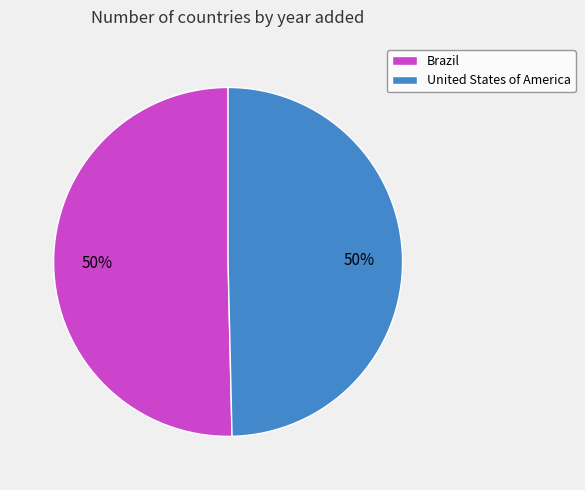

What is the ratio of the value at United States of America to the value at Brazil?

1.0